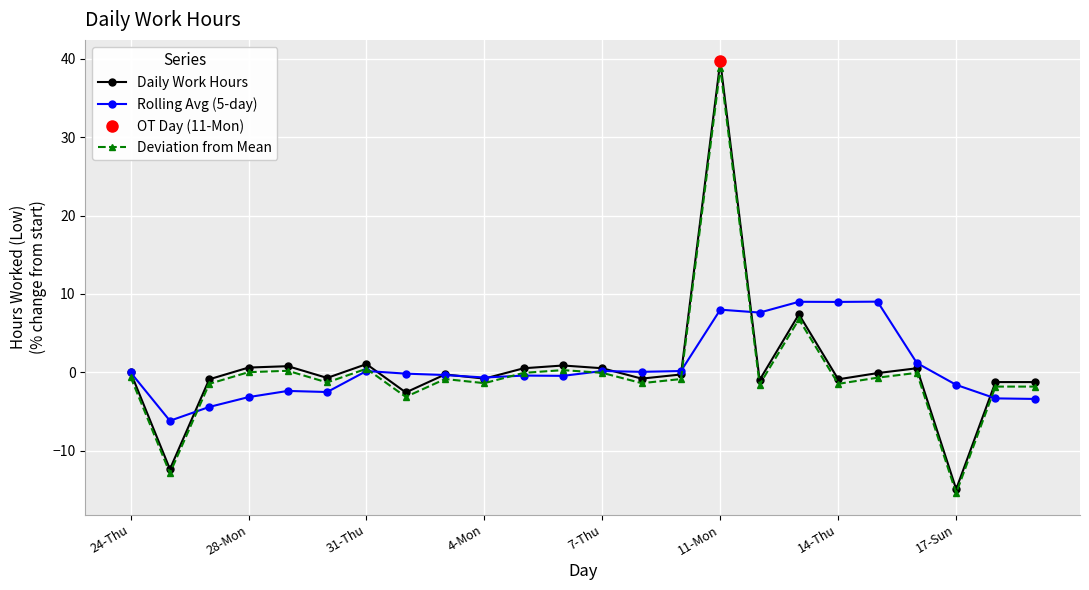

What is the maximum value for Daily Work Hours?

39.6